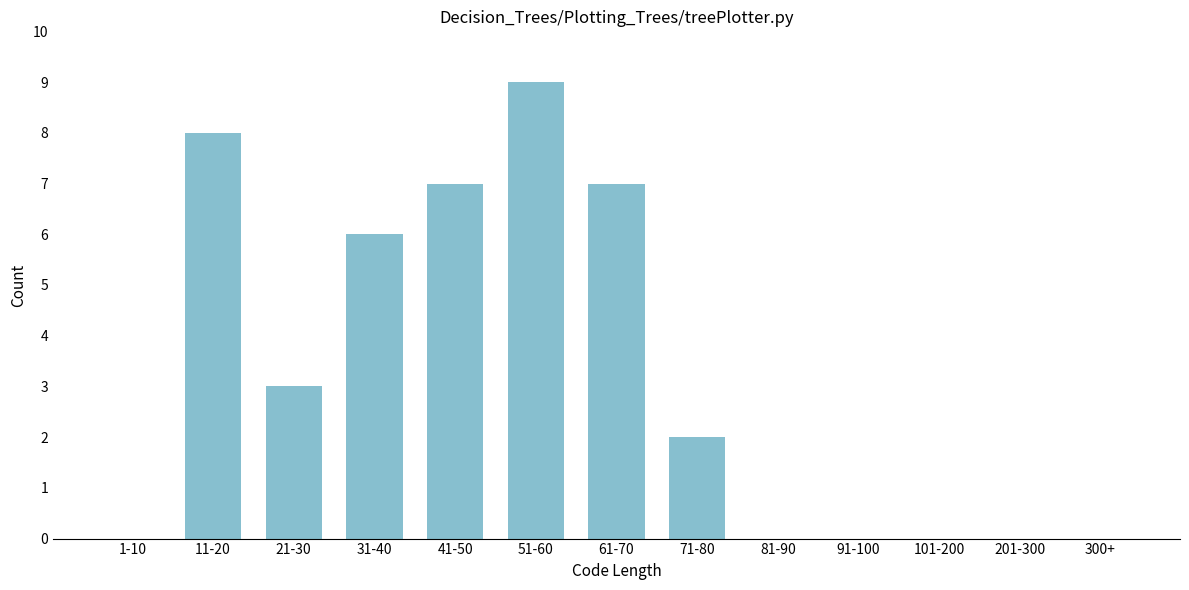

Reading left to right, what are all the values shown in this chart?

1-10=0	11-20=8	21-30=3	31-40=6	41-50=7	51-60=9	61-70=7	71-80=2	81-90=0	91-100=0	101-200=0	201-300=0	300+=0